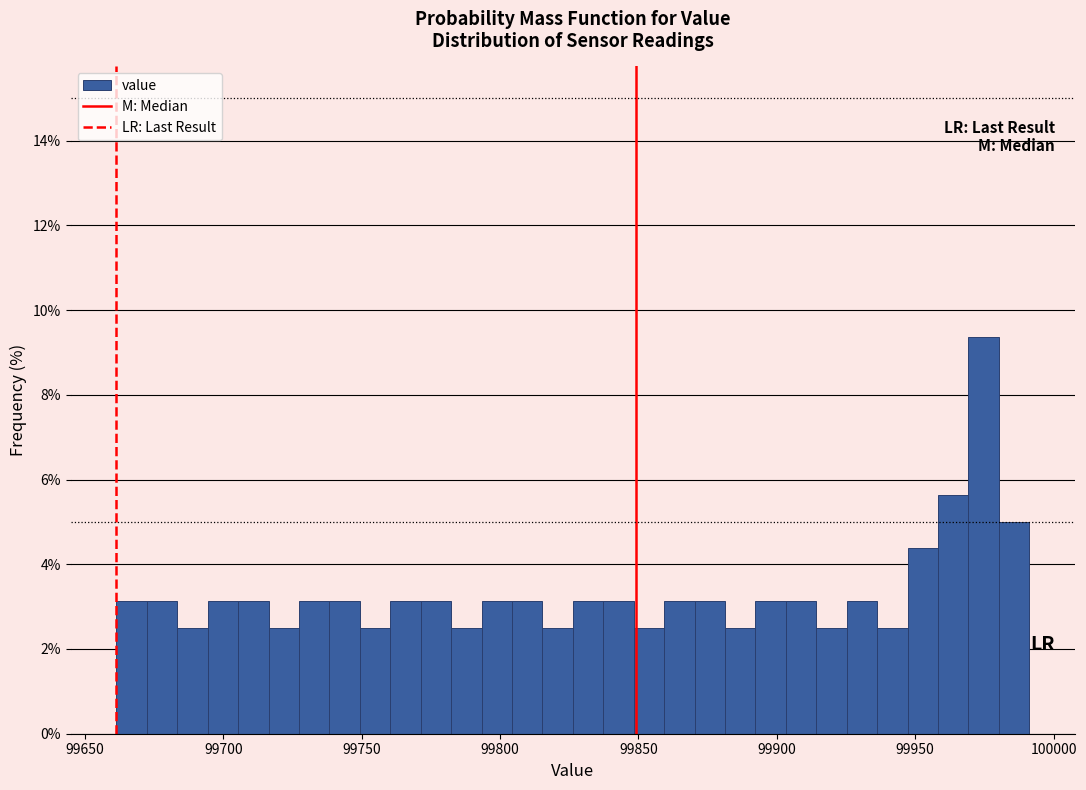

Read against the x-axis, roughly where is the centre of the tallest bar?

99975